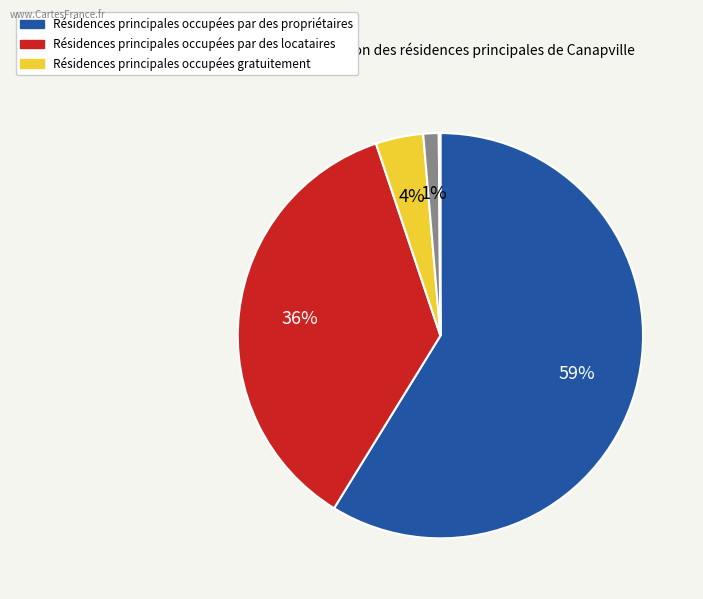

To the nearest percent, what is the difference between the largest and smallest slice percentages?

59%